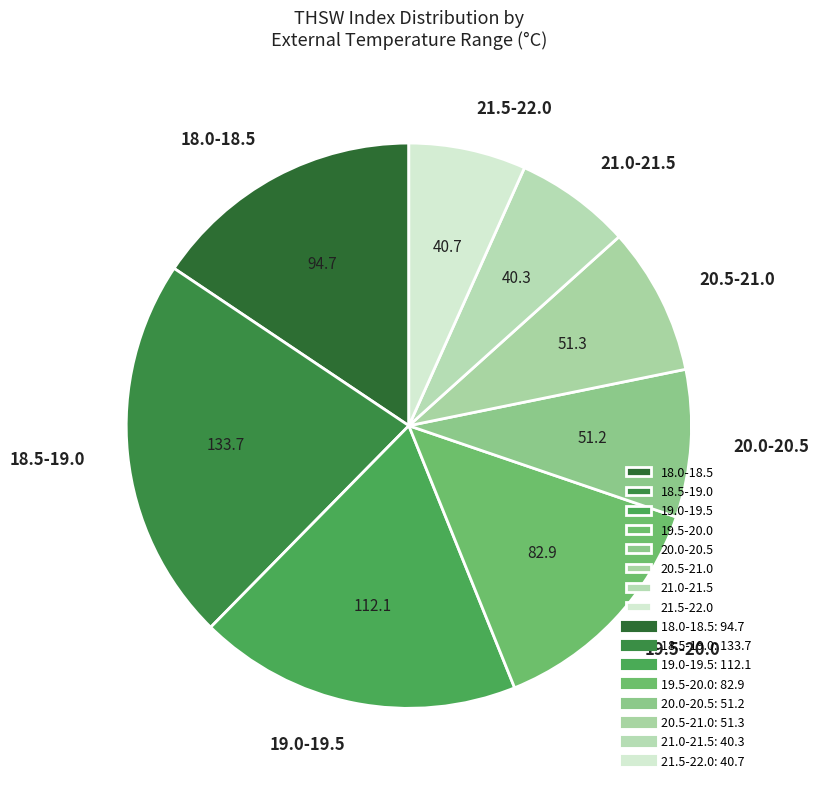

How many slices are in this pie chart?

8